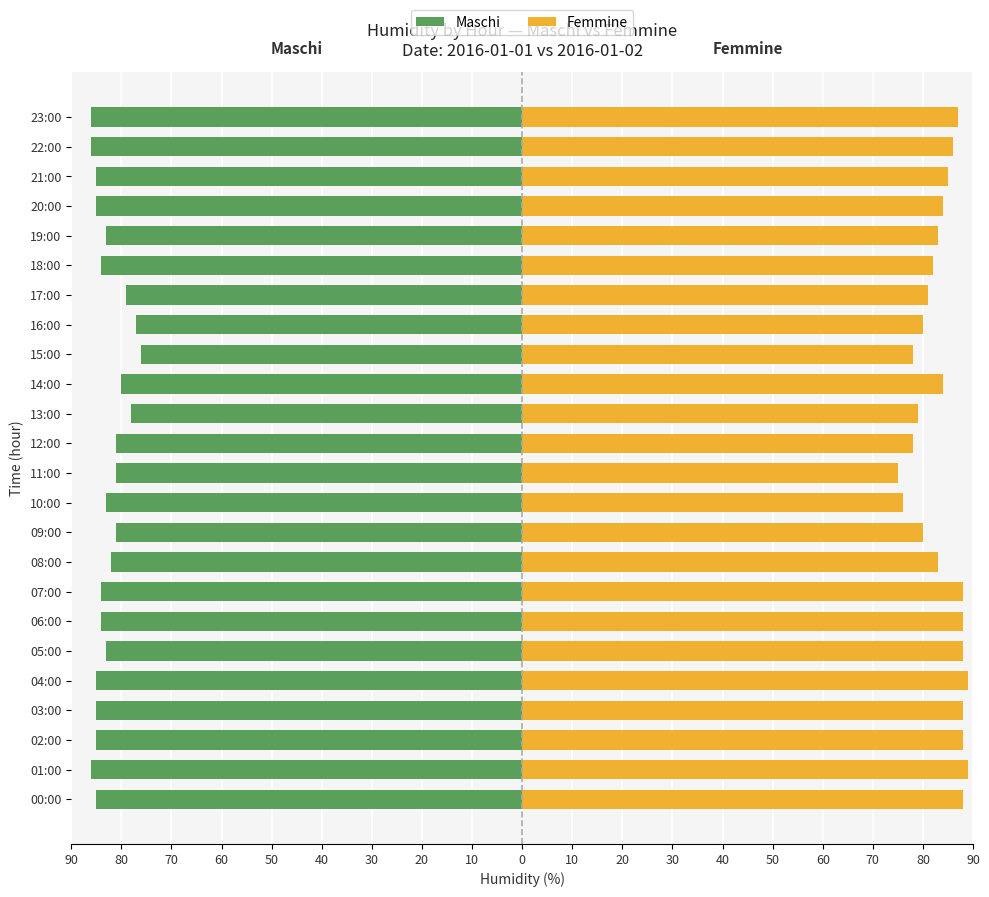

Between 02:00 and 06:00, which series saw the biggest shift?

Maschi